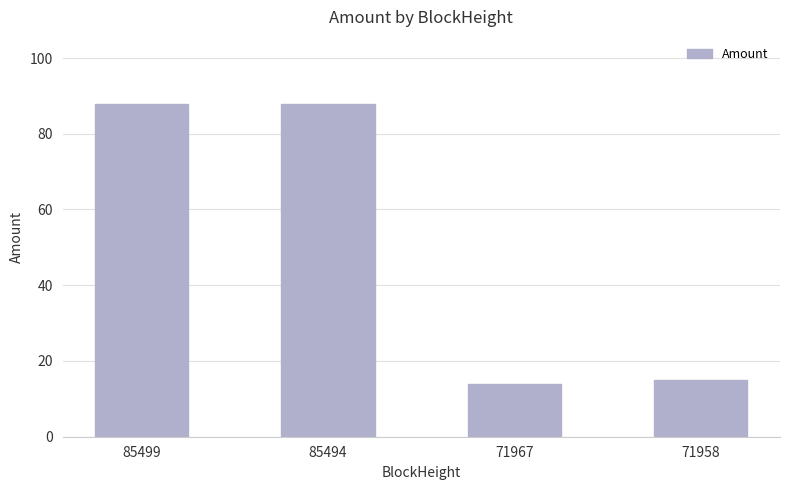

How many categories are shown in the chart?

4